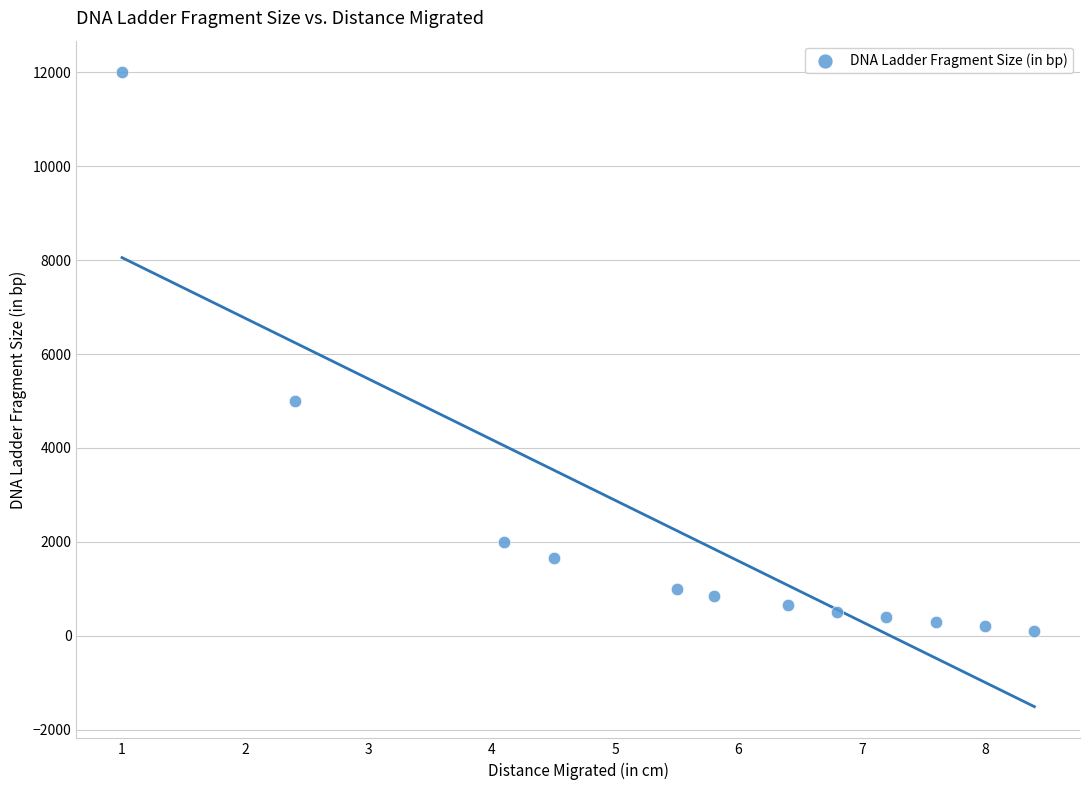

What is the range of Y values (max minus min)?

11900